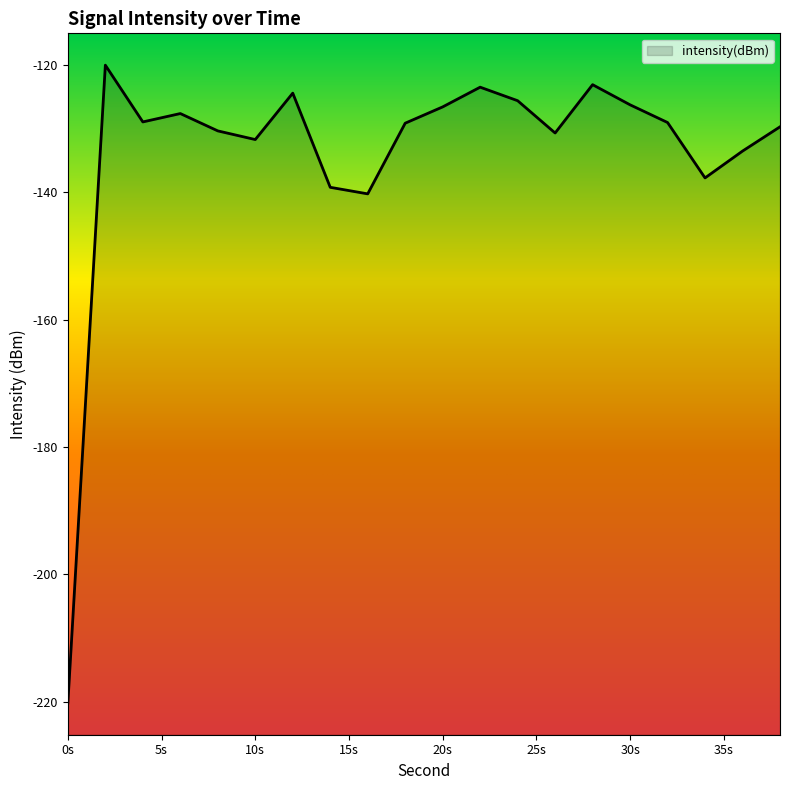

How many data points are above -129?

9